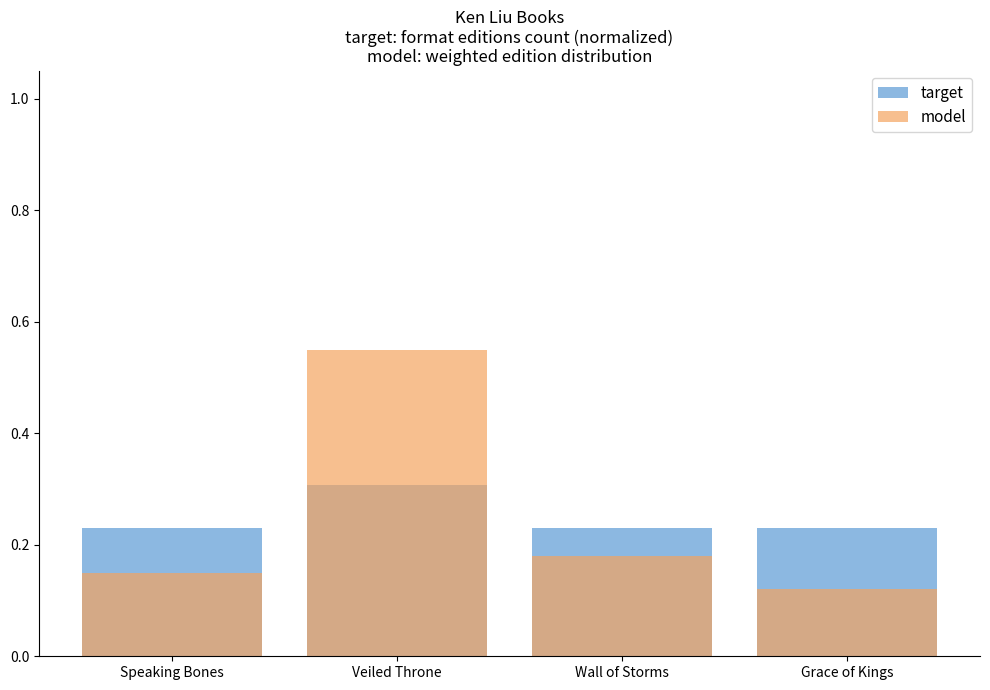

Reading right to left, transcribe all the data shown in this chart.

target: Grace of Kings=0.2	Wall of Storms=0.2	Veiled Throne=0.3	Speaking Bones=0.2
model: Grace of Kings=0.1	Wall of Storms=0.2	Veiled Throne=0.6	Speaking Bones=0.1